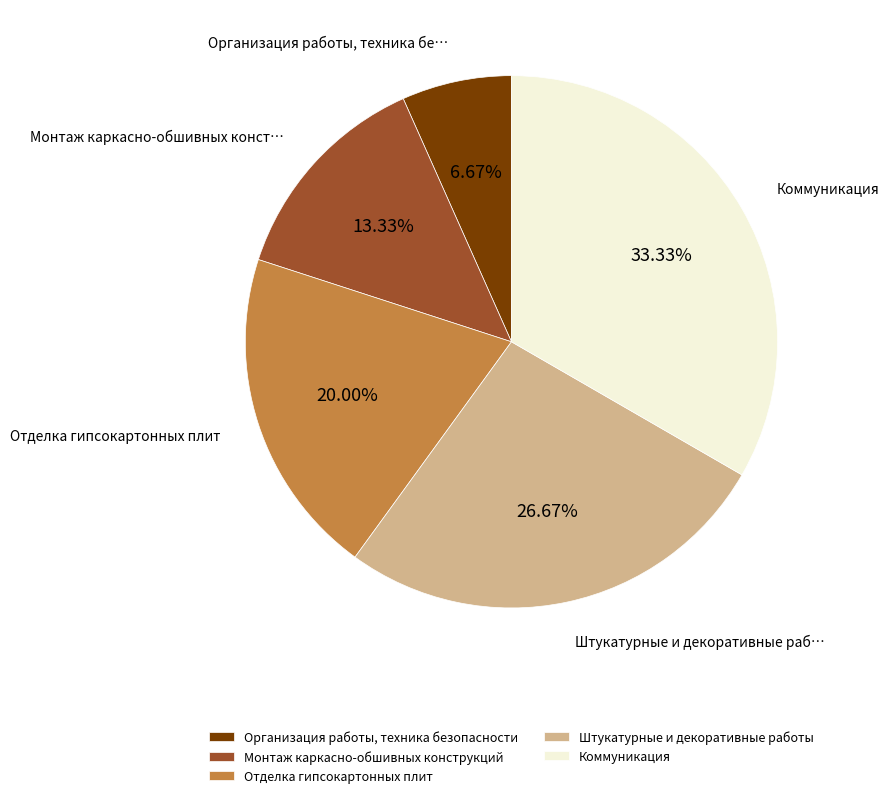

Between Монтаж каркасно-обшивных конструкций and Отделка гипсокартонных плит, which is larger?

Отделка гипсокартонных плит